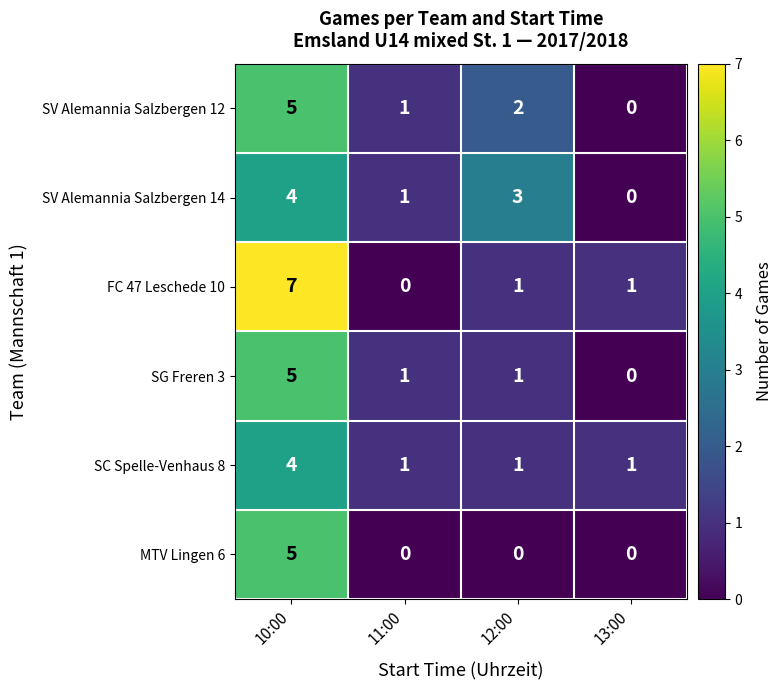

What is the difference between the maximum and second lowest values in the SV Alemannia Salzbergen 12 series?

4